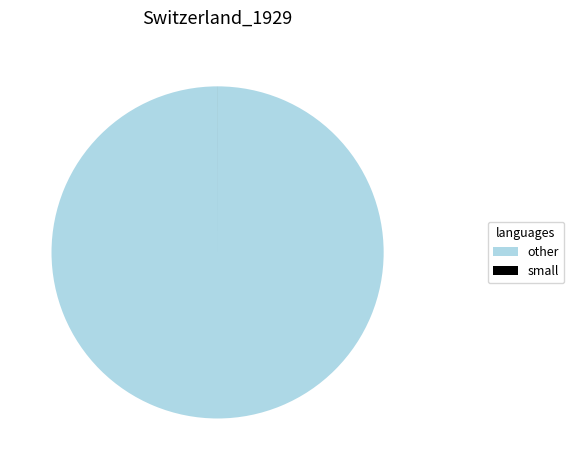

True or false: other accounts for 100% of the total.

True